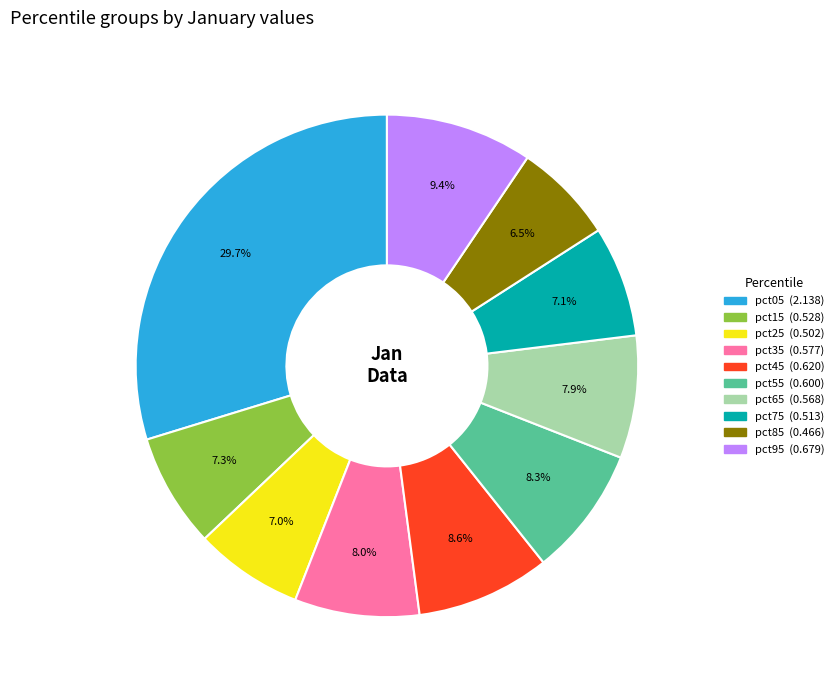

Is it true that pct25 is 7% of the pie?

True